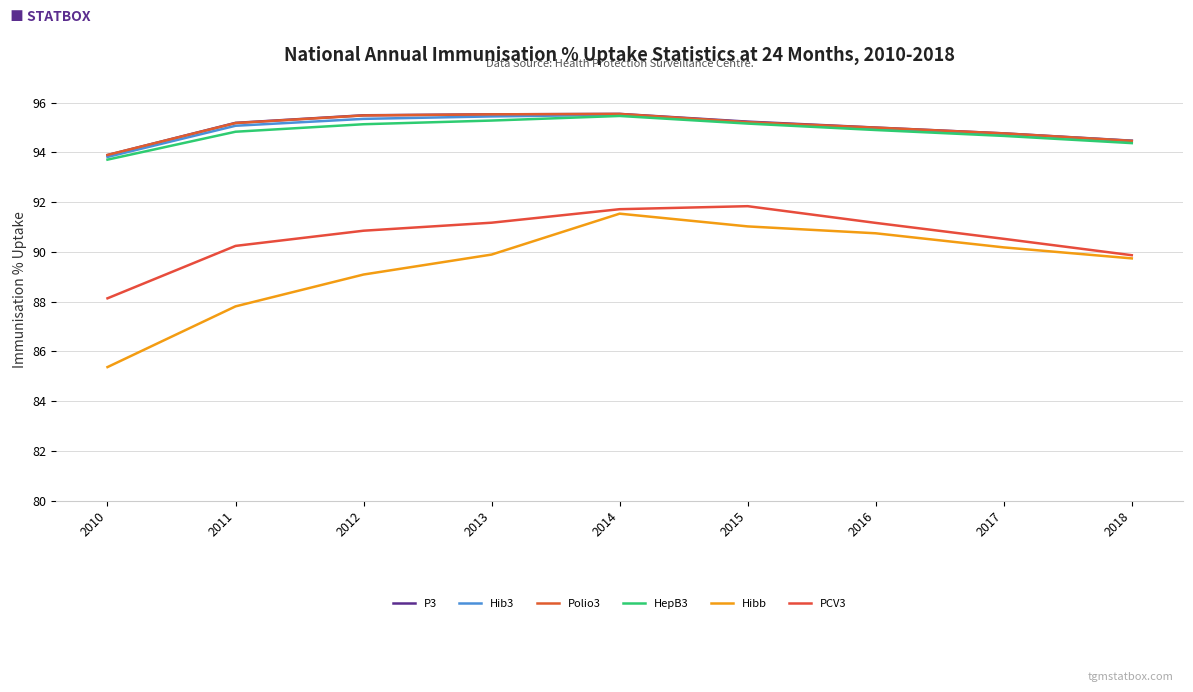

True or false: P3 has a value of 95.2 at 2011.

True